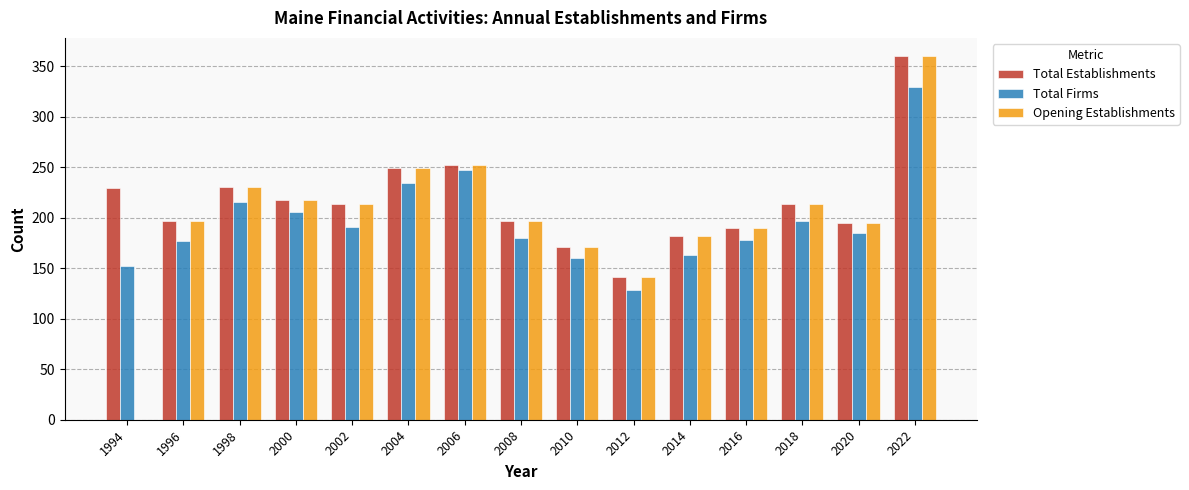

True or false: Total Firms has a value of 99 at 2014.

False